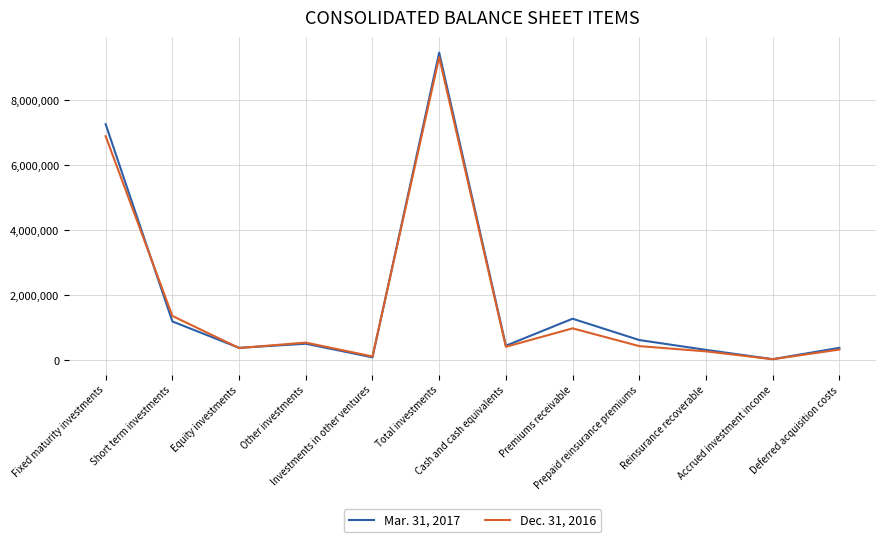

True or false: Dec. 31, 2016 has more than 1 interior local peaks.

True